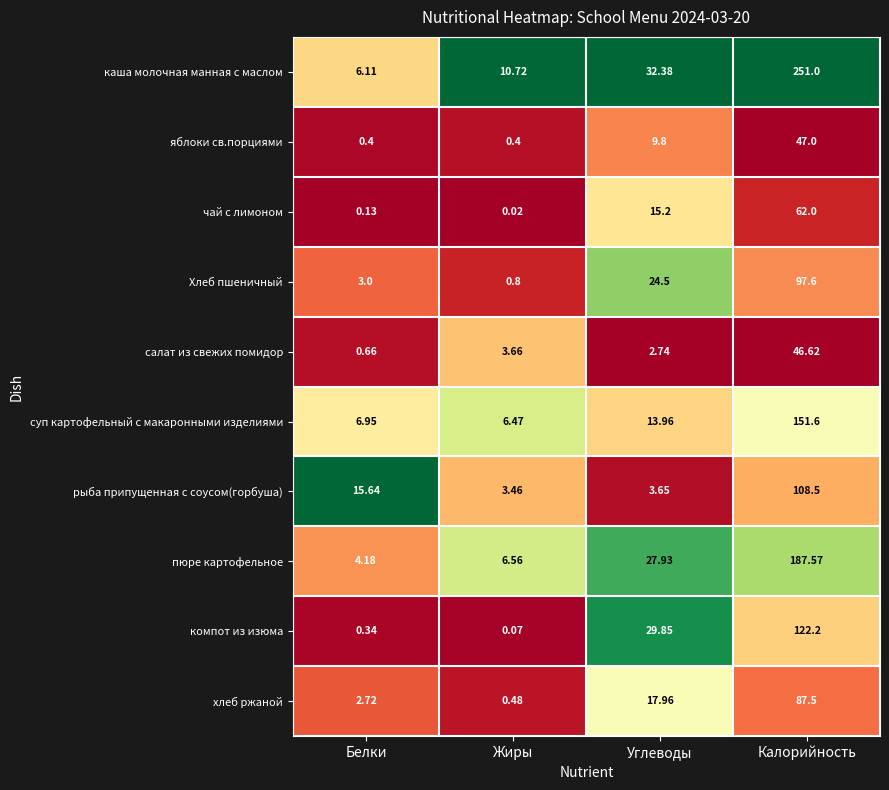

At which category is the sum across all series the highest?

Калорийность